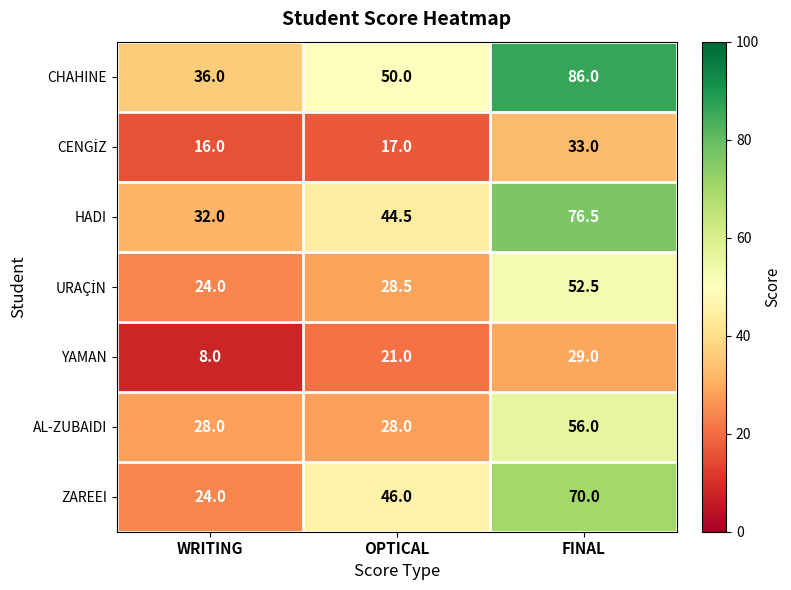

Where is CHAHINE nearest to the value 61?

OPTICAL